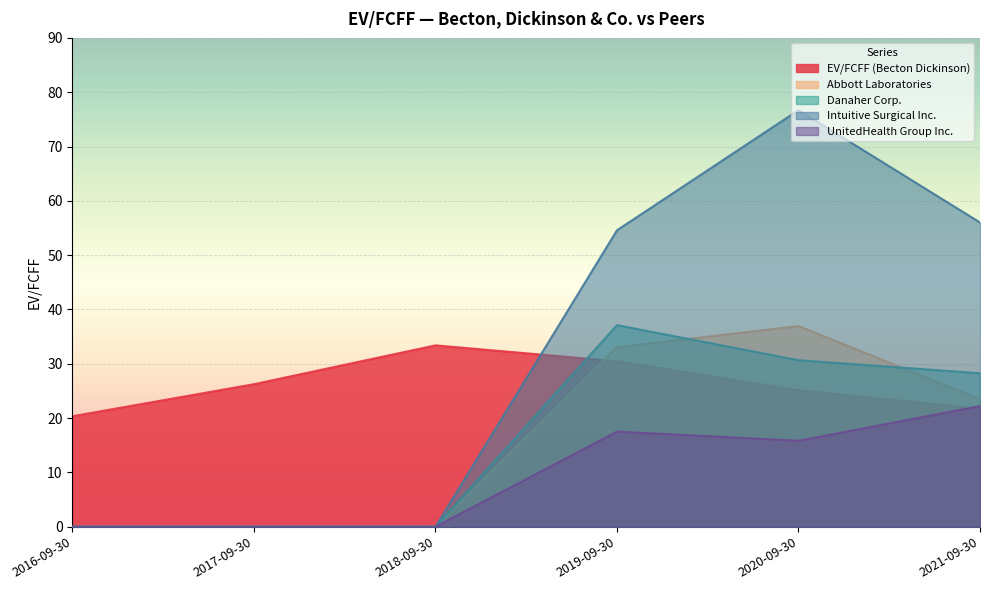

Which category has the lowest value in the EV/FCFF (Becton Dickinson) series?

2016-09-30